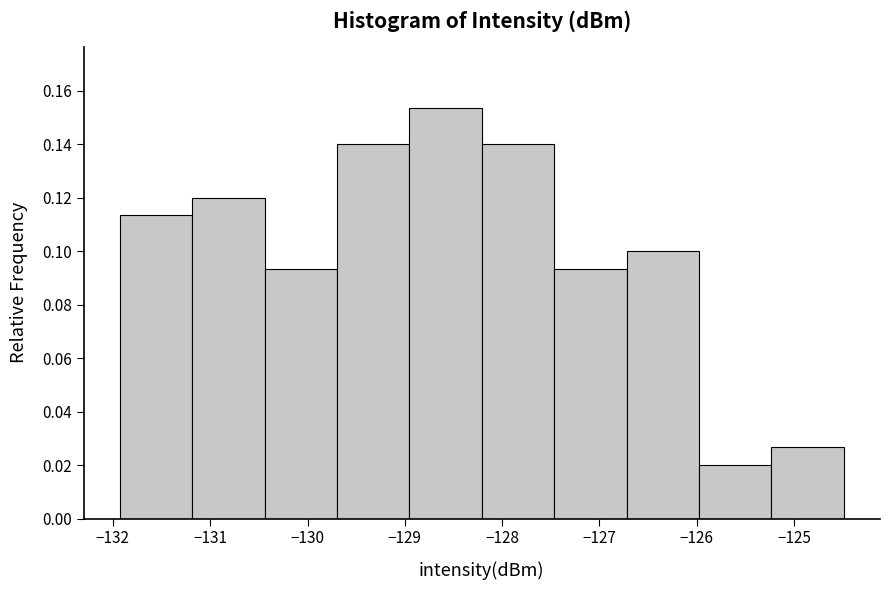

Reading left to right, list every bar in this chart as the range it spans on the x-axis followed by its height. Neither the bar edges nor the heights are printed on the chart, so give them approximately, as read against the axes.

-131.9 to -131.2: 0.114
-131.2 to -130.4: 0.120
-130.4 to -129.7: 0.094
-129.7 to -129.0: 0.140
-129.0 to -128.2: 0.154
-128.2 to -127.5: 0.140
-127.5 to -126.7: 0.094
-126.7 to -126.0: 0.100
-126.0 to -125.2: 0.020
-125.2 to -124.5: 0.026